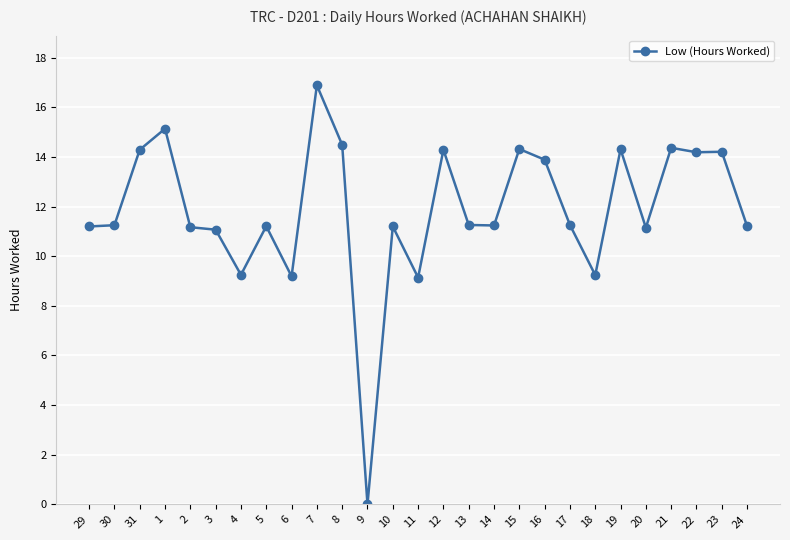

What is the sum of all values?

320.4